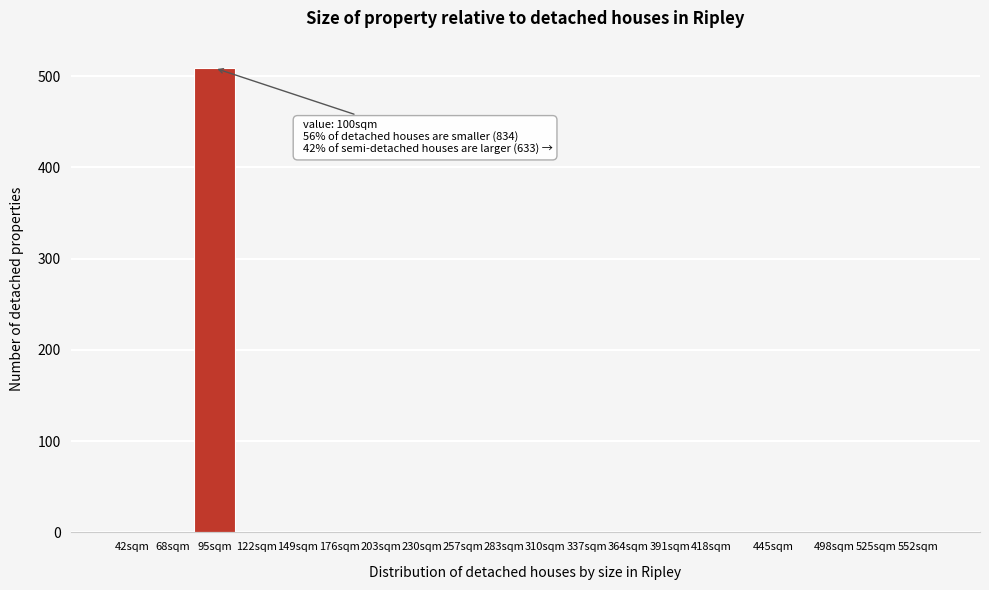

Reading left to right, what are all the values shown in this chart?

42sqm=0	68sqm=0	95sqm=509	122sqm=0	149sqm=0	176sqm=0	203sqm=0	230sqm=0	257sqm=0	283sqm=0	310sqm=0	337sqm=0	364sqm=0	391sqm=0	418sqm=0	445sqm=0	498sqm=0	525sqm=0	552sqm=0